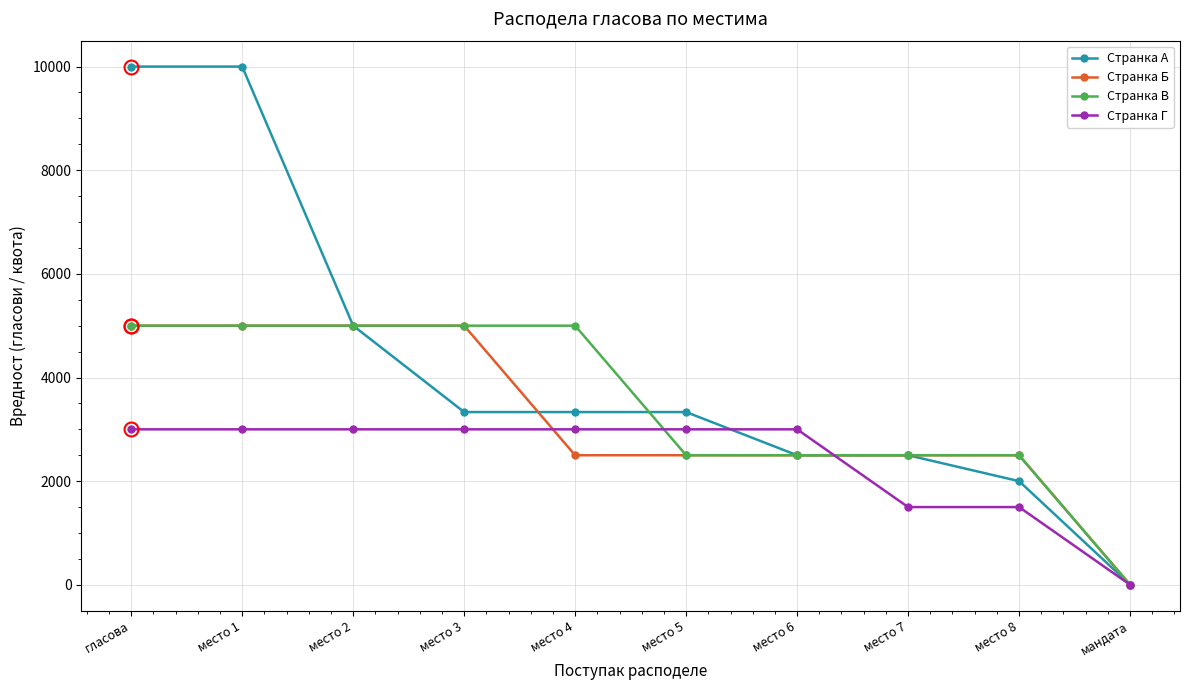

What is the difference between the second highest and minimum values in the Странка Б series?

4998.0